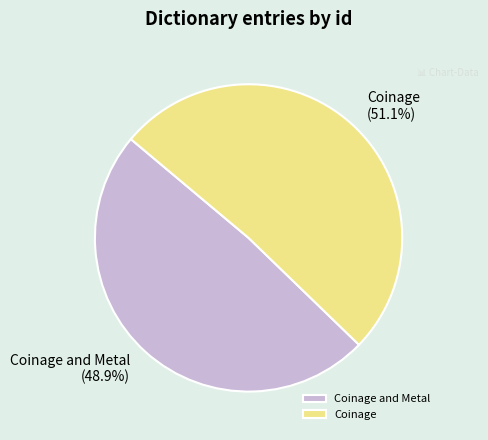

Which has a higher value, Coinage or Coinage and Metal?

Coinage